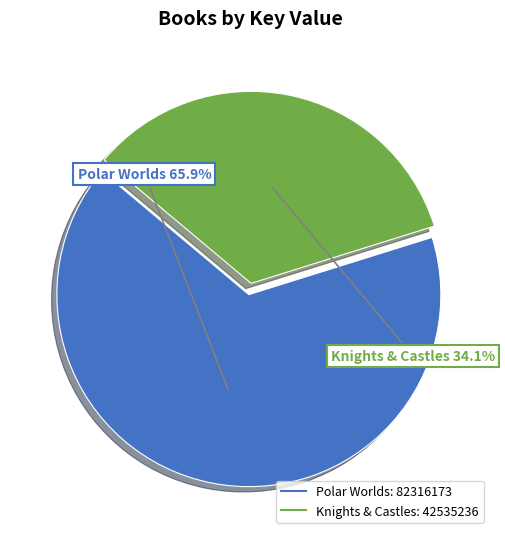

Is Polar Worlds the majority of the pie?

Yes